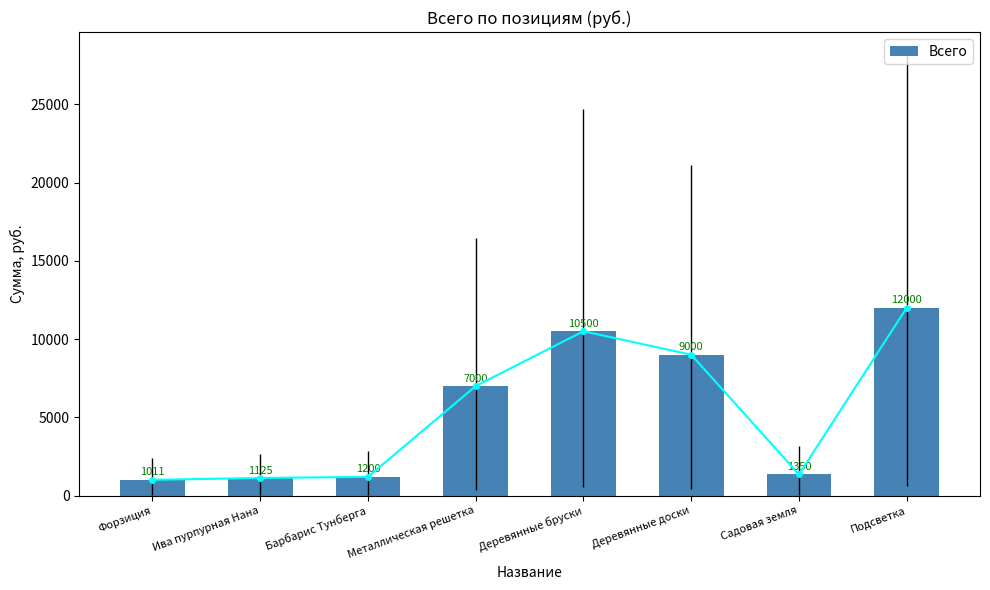

True or false: the data shows 1200 at Барбарис Тунберга.

True